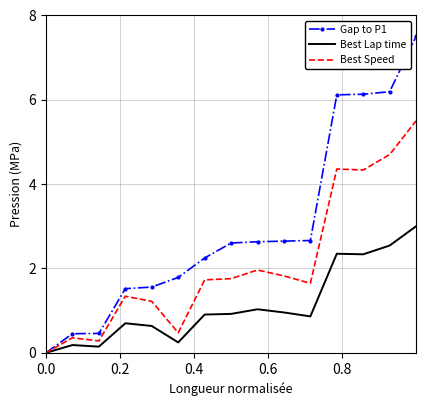

Which series has the largest range (max minus min)?

Gap to P1